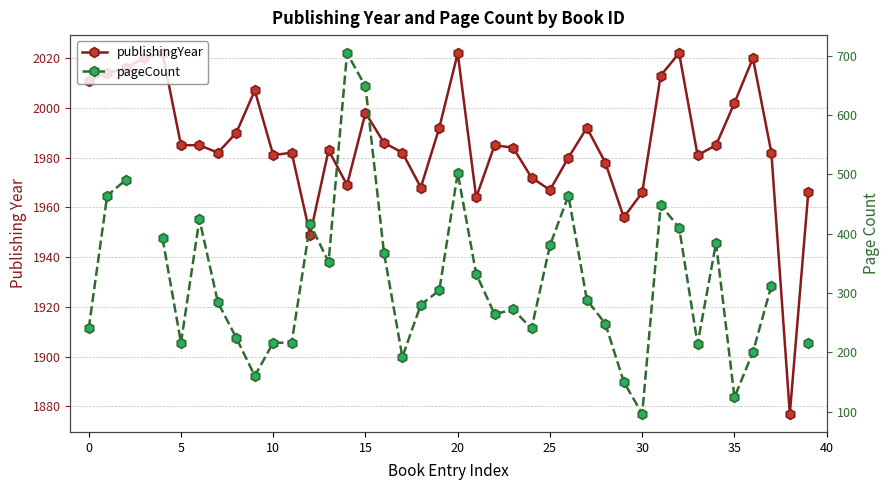

Which has a higher value, 15 or 40?

15